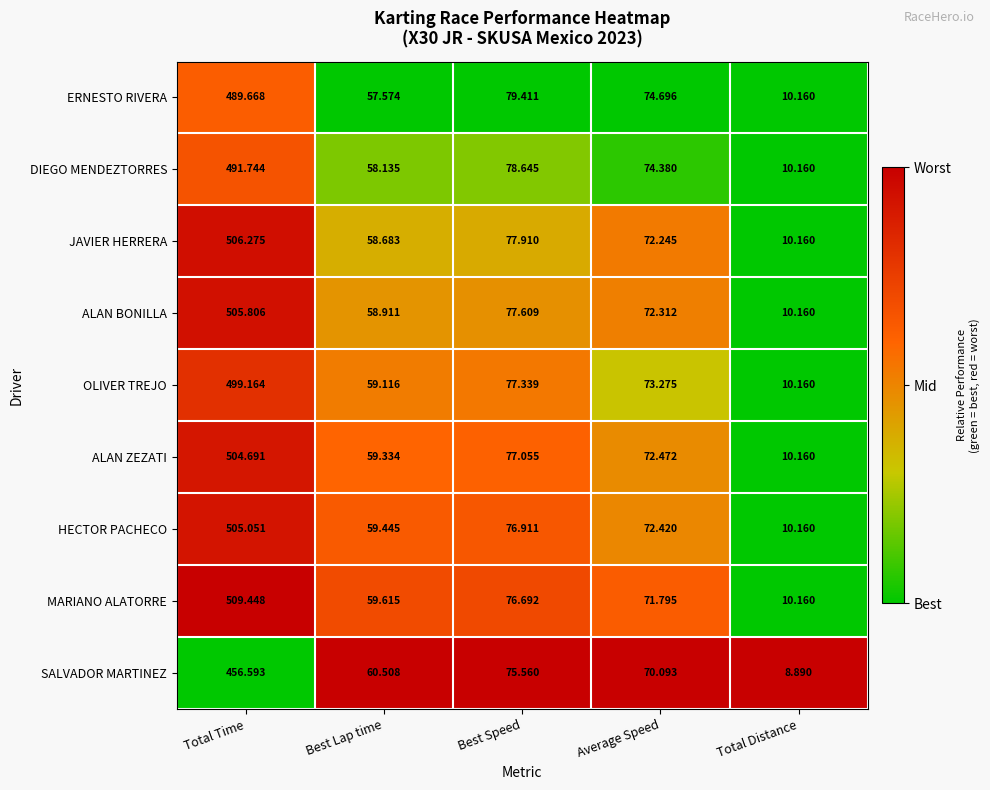

At which label is DIEGO MENDEZTORRES closest to 250?

Best Speed